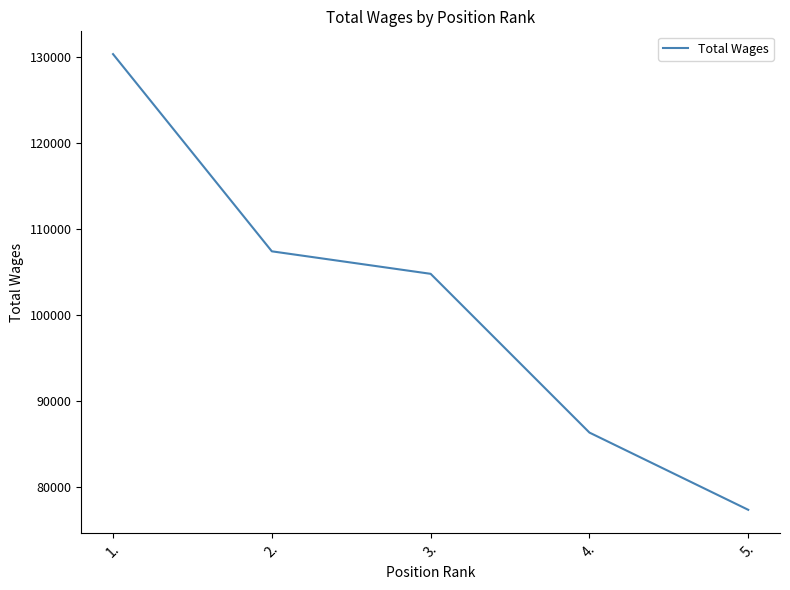

What position from the right is 5.?

1